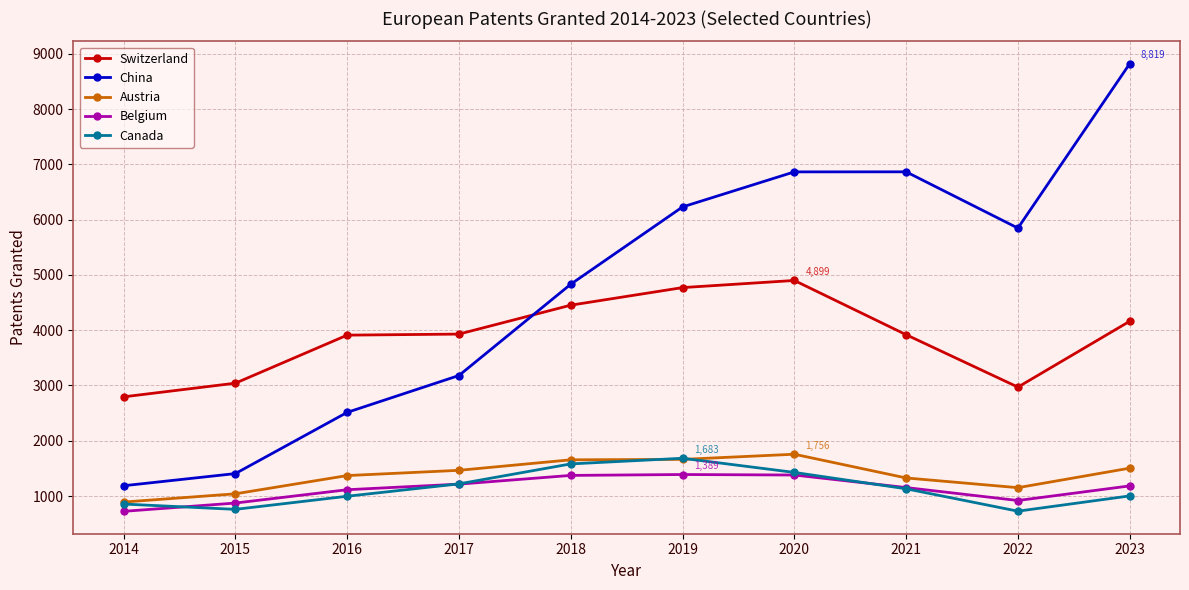

What is the minimum value for Austria?

891